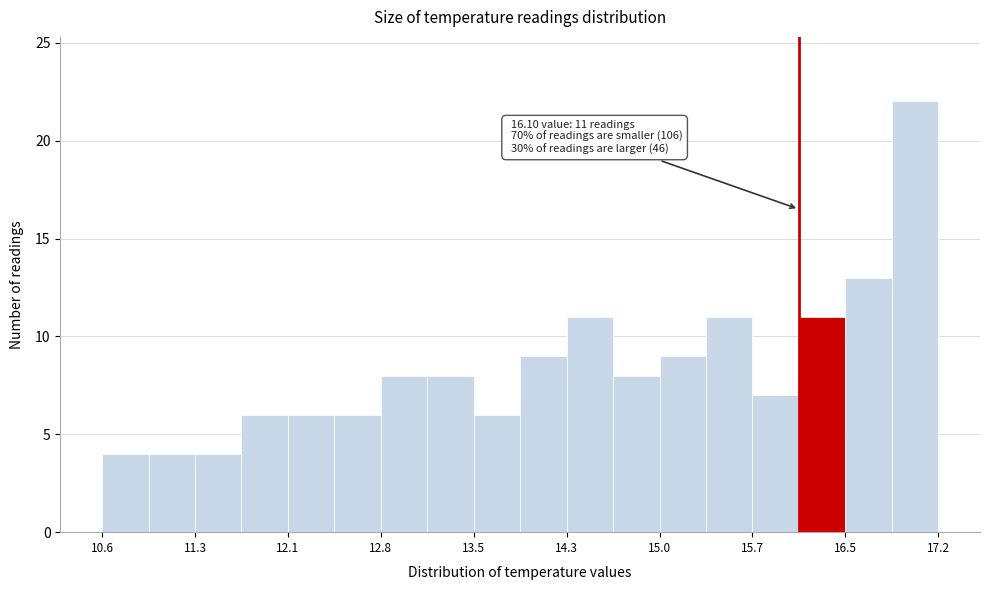

Read against the x-axis, roughly where is the centre of the tallest bar?

17.0